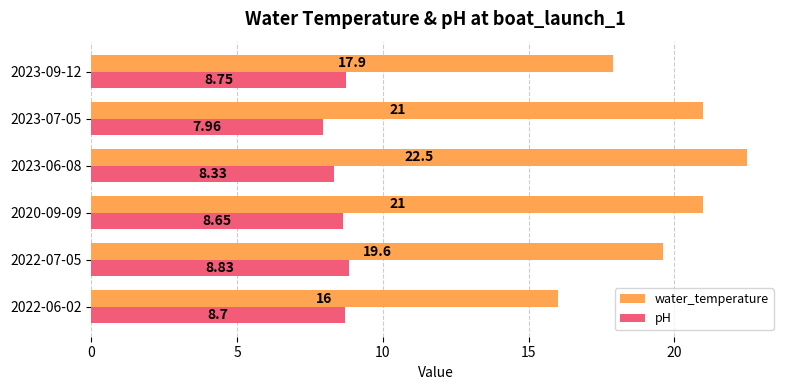

Between 2022-07-05 and 2023-07-05, which series saw the biggest shift?

water_temperature